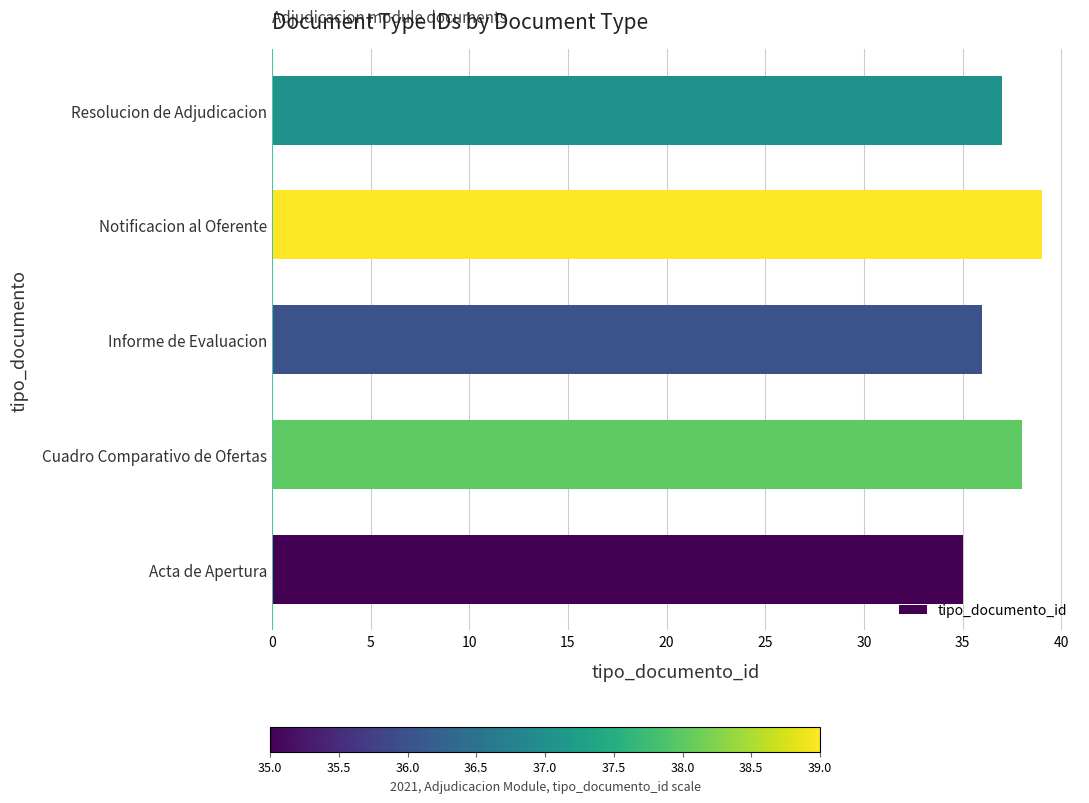

What is the ratio of the value at Acta de Apertura to the value at Informe de Evaluacion?

1.0